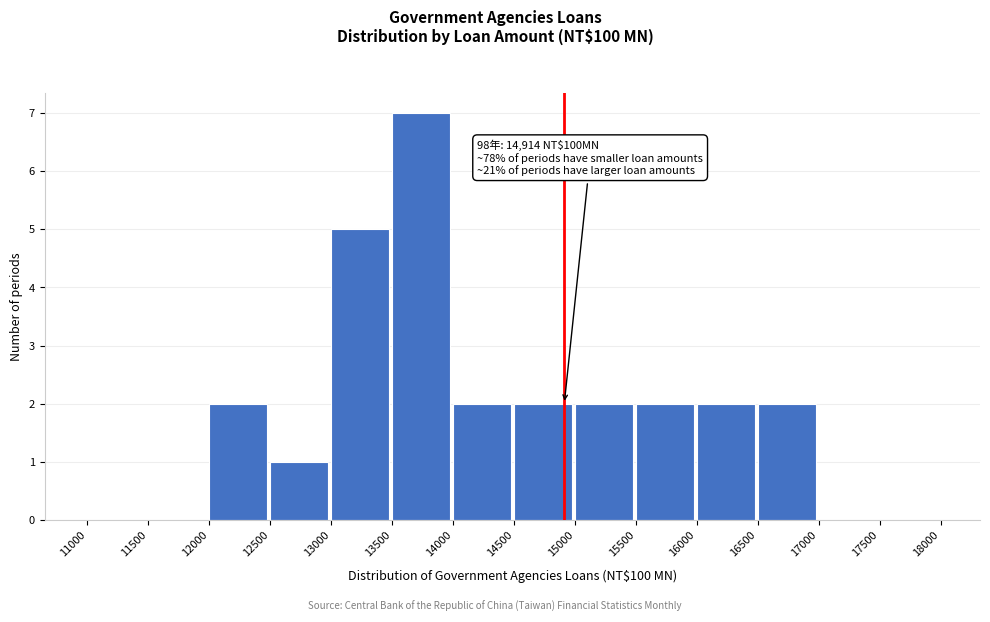

Which range on the x-axis has the tallest bar?

13500 to 14000